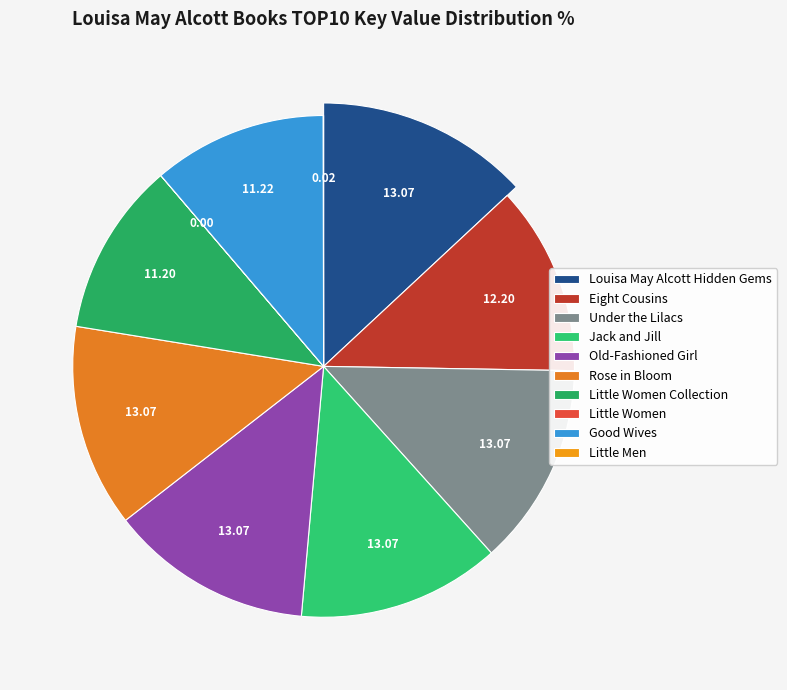

Count the number of slices in the pie.

10